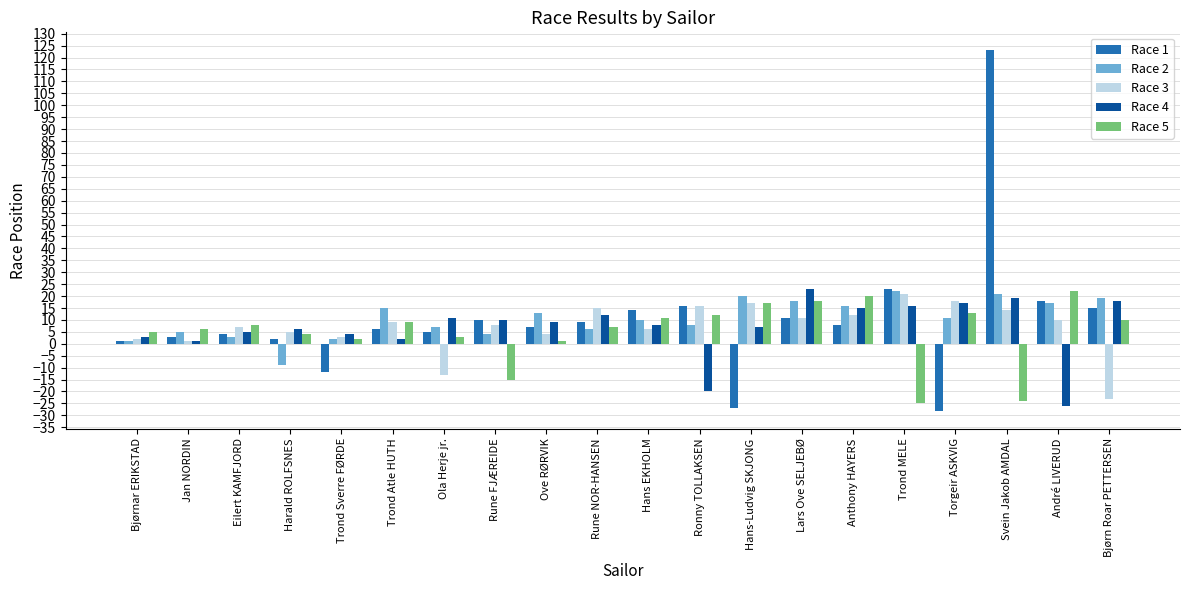

The value of Race 5 at Ove RØRVIK is 1. True or false?

True